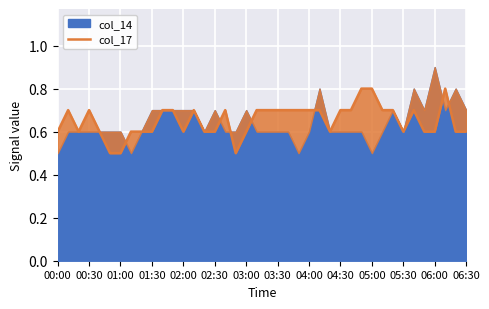

Reading right to left, transcribe all the data shown in this chart.

0.6	0.6	0.8	0.6	0.6	0.7	0.6	0.7	0.7	0.8	0.8	0.7	0.7	0.6	0.7	0.7	0.7	0.7	0.7	0.7	0.7	0.6	0.5	0.7	0.6	0.6	0.7	0.6	0.7	0.7	0.6	0.6	0.6	0.5	0.5	0.6	0.7	0.6	0.7	0.6